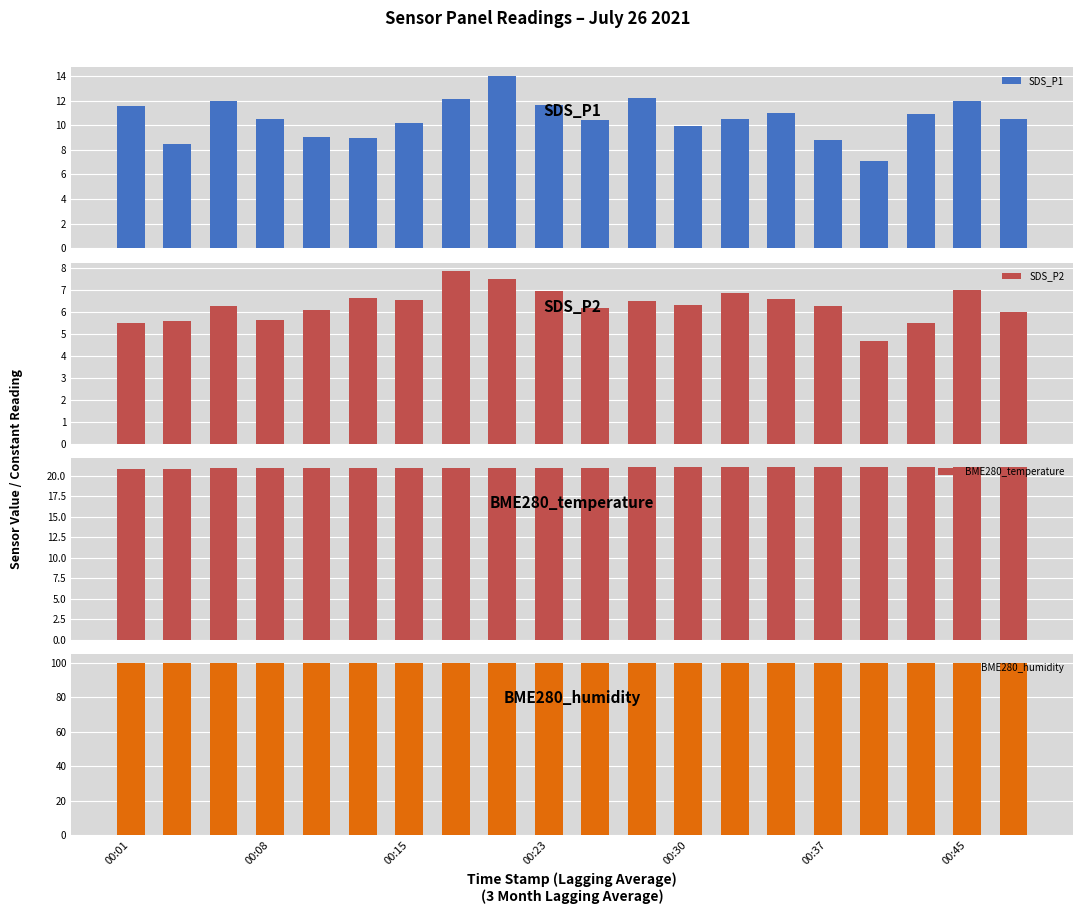

Reading left to right, list all the values displayed in this chart.

SDS_P1: 11.6	8.5	12.0	10.5	9.1	8.9	10.2	12.1	14.0	11.6	10.4	12.2	10.0	10.5	11.0	8.8	7.1	10.9	12.0	10.5
SDS_P2: 5.5	5.6	6.3	5.6	6.1	6.6	6.5	7.8	7.5	6.9	6.2	6.5	6.3	6.8	6.6	6.3	4.7	5.5	7.0	6.0
BME280_temperature: 20.9	20.9	20.9	20.9	20.9	20.9	21.0	20.9	21.0	21.0	21.0	21.0	21.0	21.0	21.0	21.0	21.0	21.0	21.1	21.1
BME280_humidity: 100.0	100.0	100.0	100.0	100.0	100.0	100.0	100.0	100.0	100.0	100.0	100.0	100.0	100.0	100.0	100.0	100.0	100.0	100.0	100.0